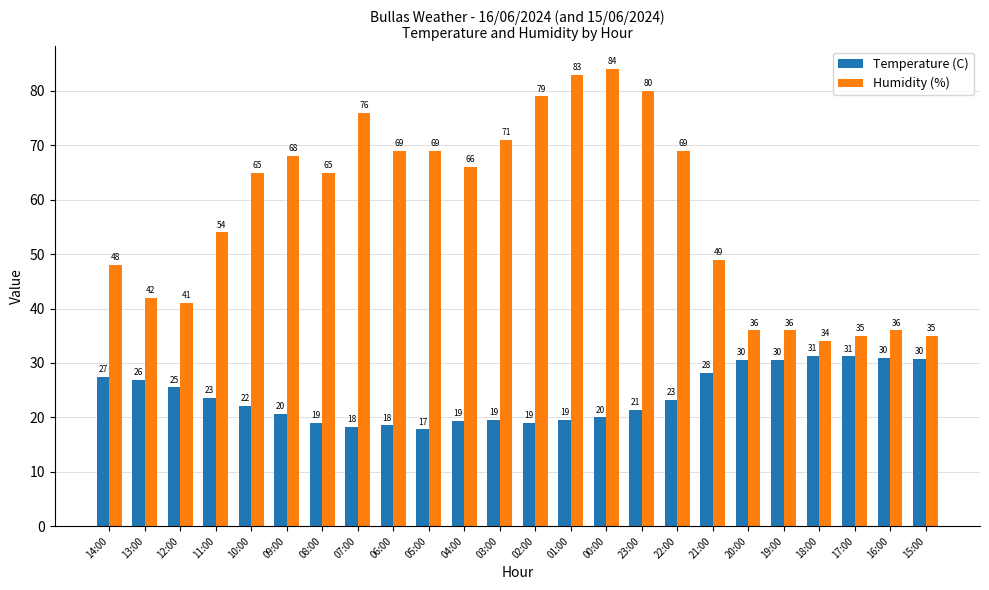

What is the sum of all Temperature (C) values?

574.9